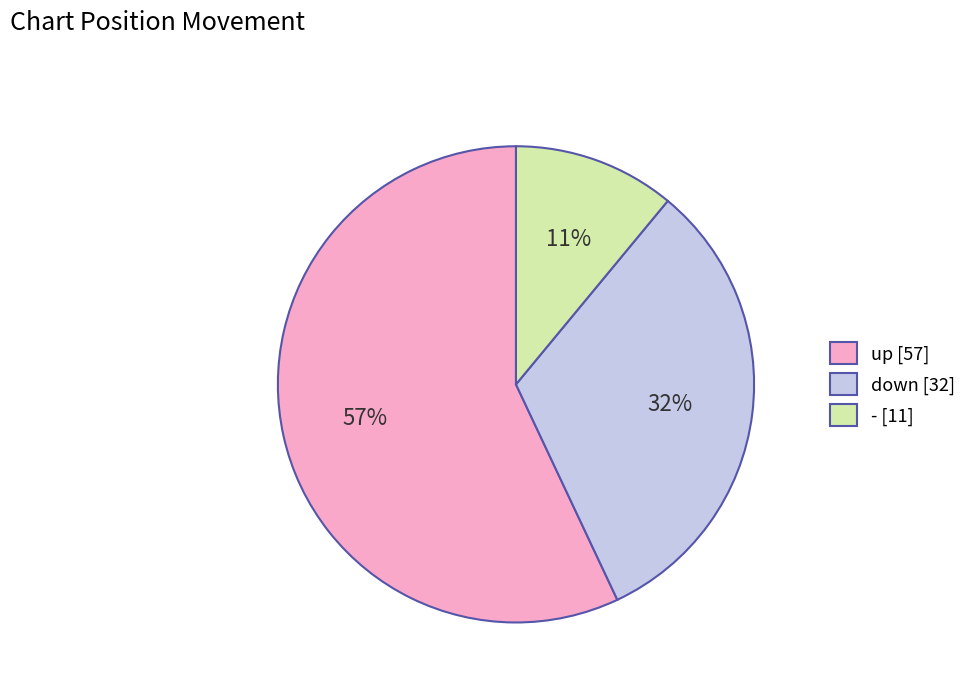

Rank the categories by value from lowest to highest.

-, down, up